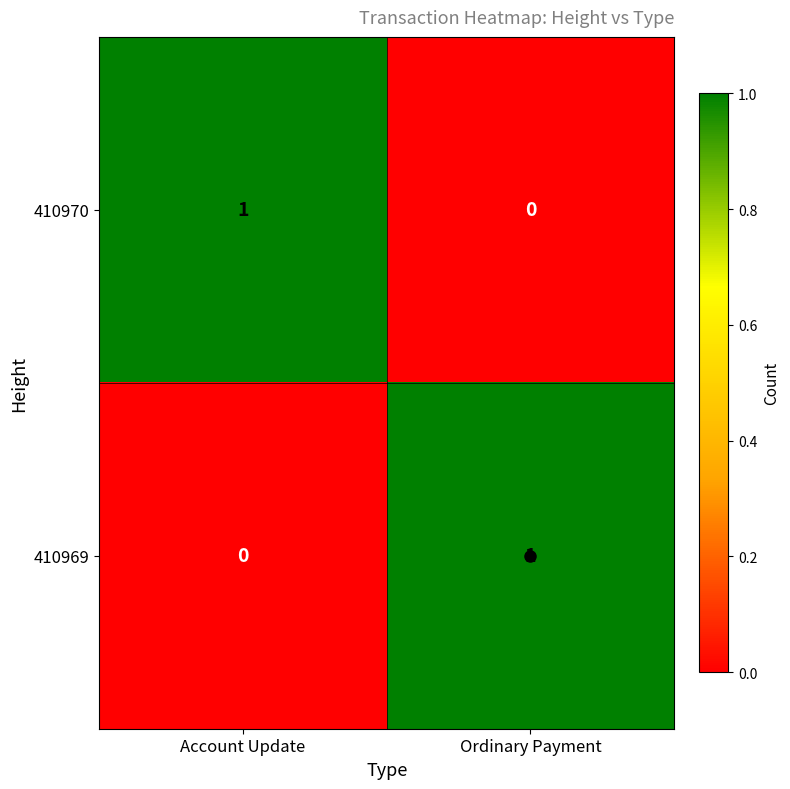

Rank the categories by 410969 value from highest to lowest.

Ordinary Payment, Account Update